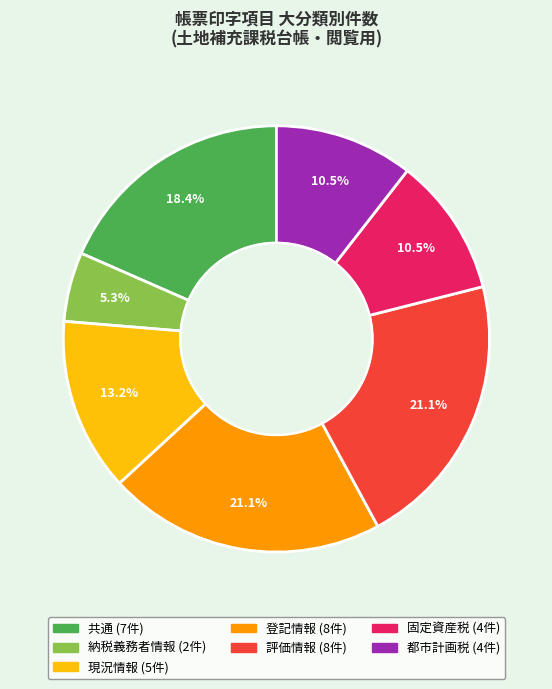

Combined, do 評価情報 and 都市計画税 account for over 50%?

No